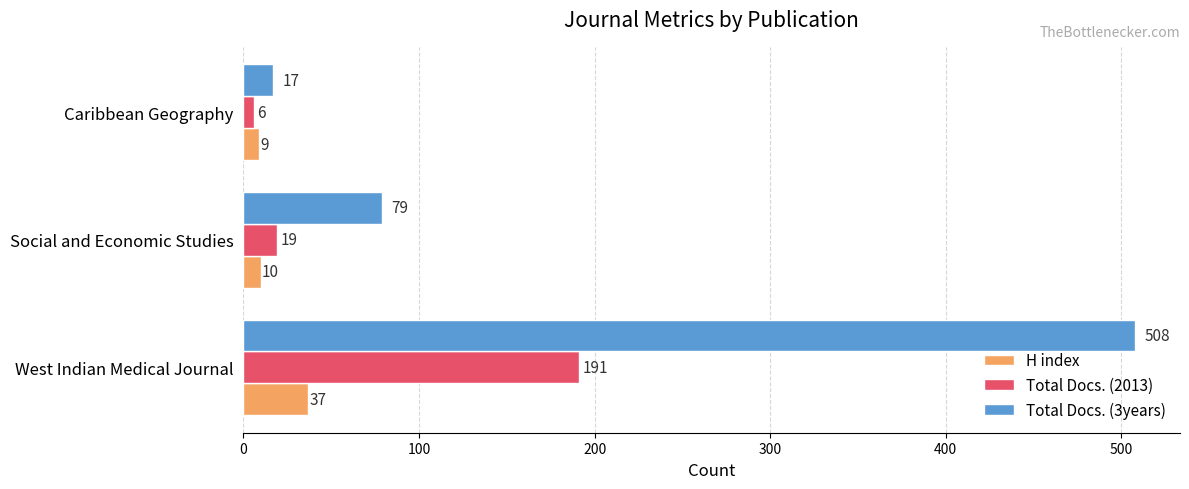

Where is H index nearest to the value 23?

Social and Economic Studies